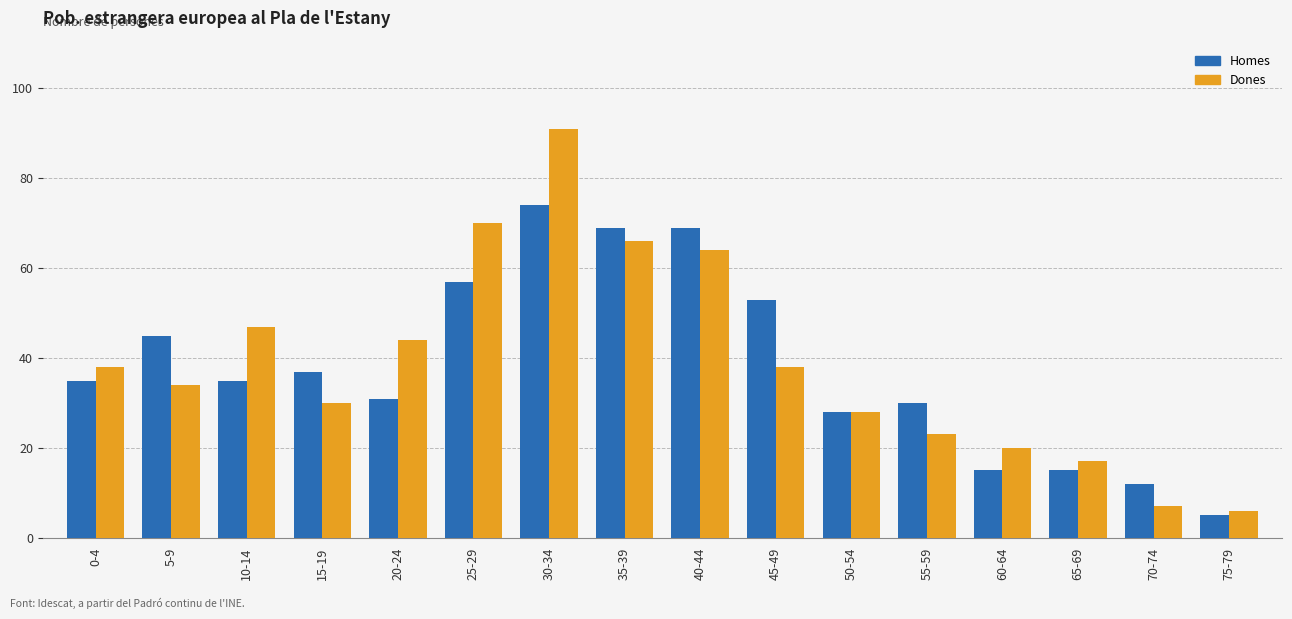

True or false: Dones has a value of 25 at 0-4.

False